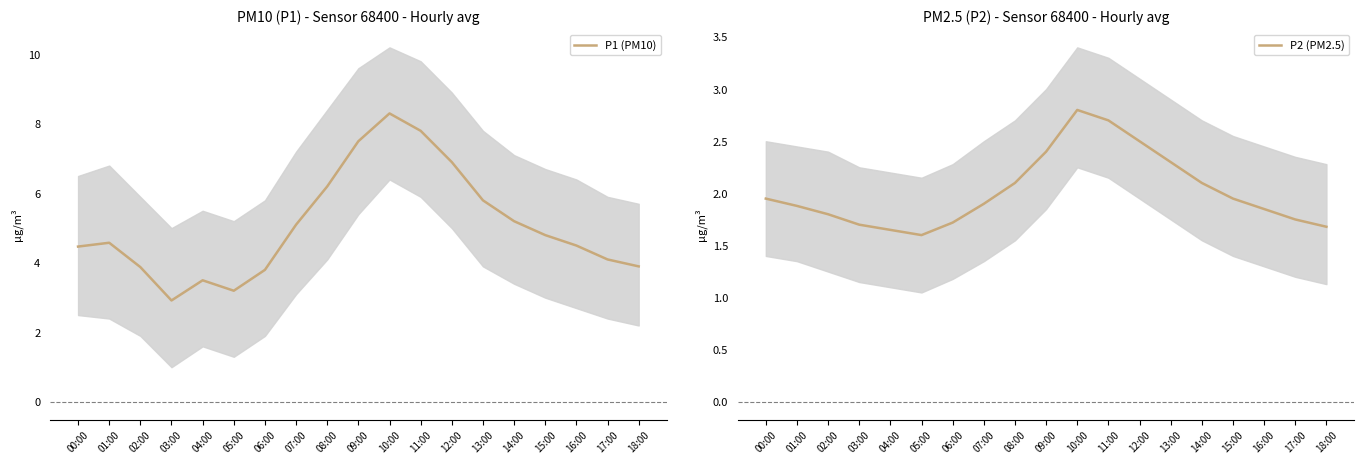

At which category is the sum across all series the highest?

10:00